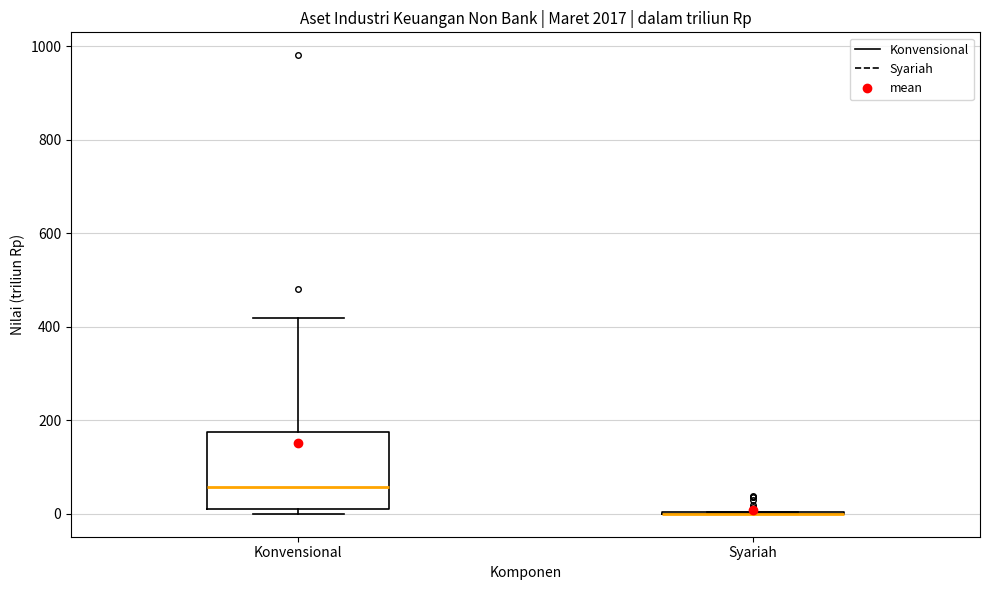

Reading left to right, transcribe this box plot: for each box, give where its median line is, the range the box spans, and where its two whiskers end, as read against the y-axis. The values are not printed on the chart, so give them approximately, as read against the axis.

Konvensional: median 60, box 0 to 180, whiskers 0 (just below the box's lower edge) to 420
Syariah: box collapsed to a line at 0, whiskers 0 to 0